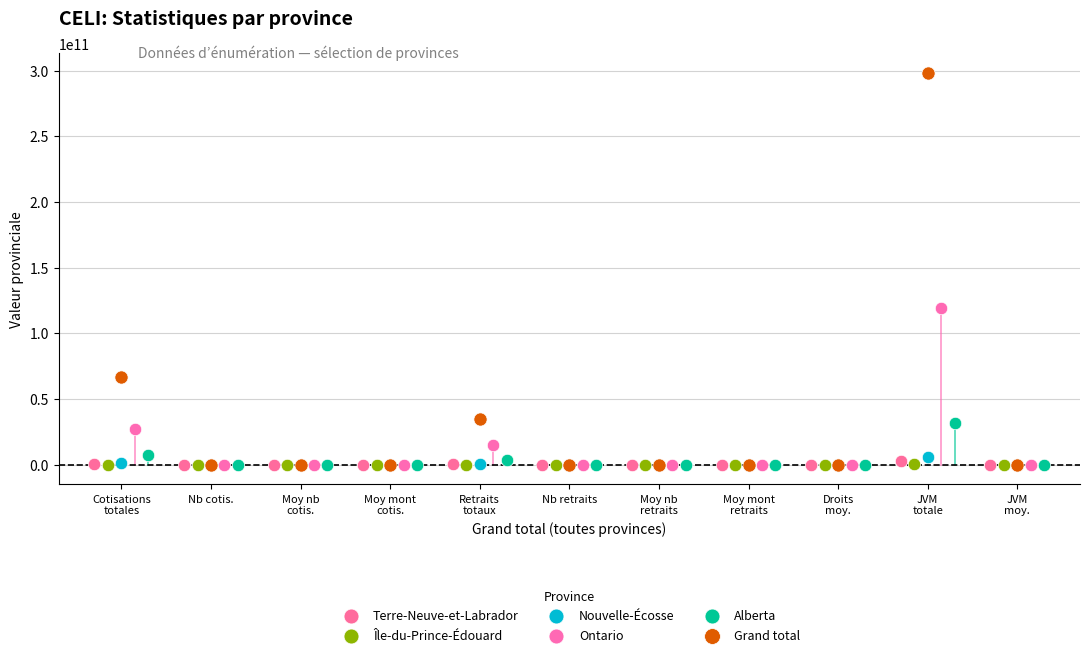

Which series has the largest Y range (max minus min)?

Grand total